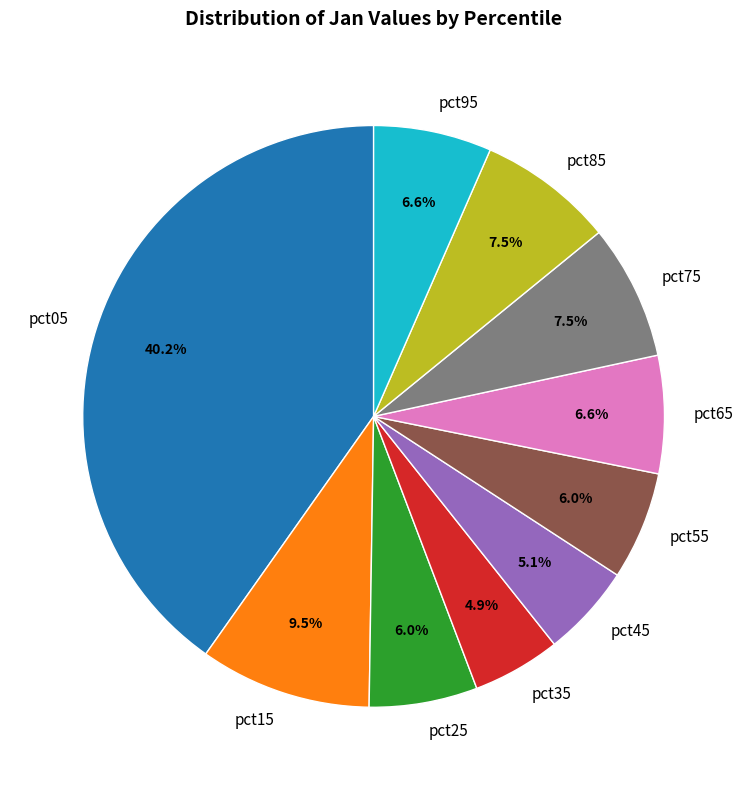

Is there a majority slice in this chart?

No